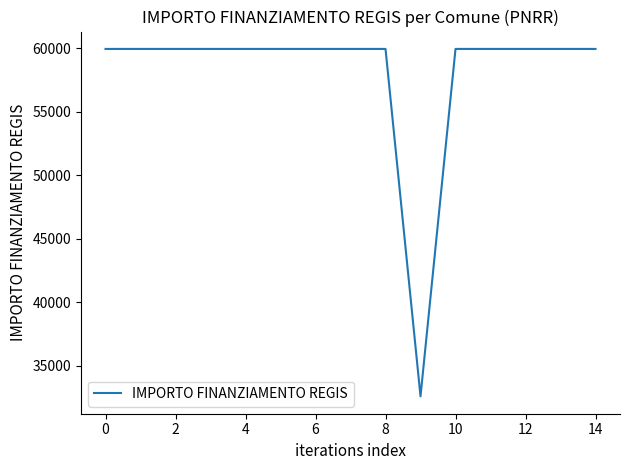

How many categories are shown in the chart?

15